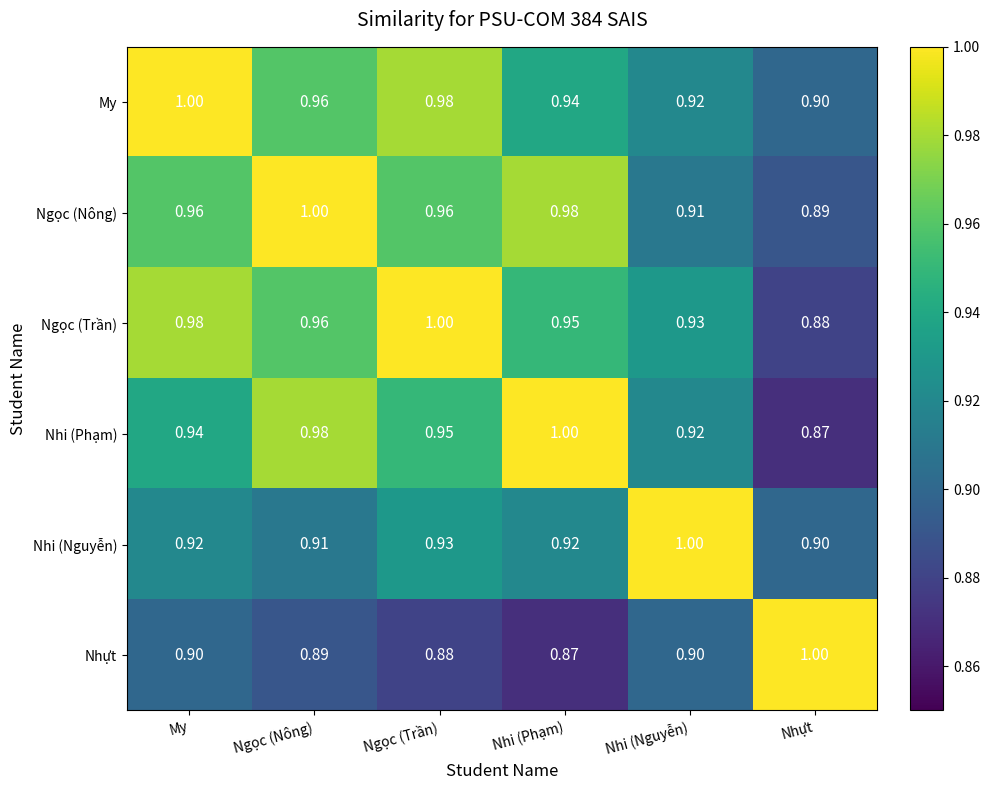

Where is Ngọc (Trần) nearest to the value 0?

Nhựt